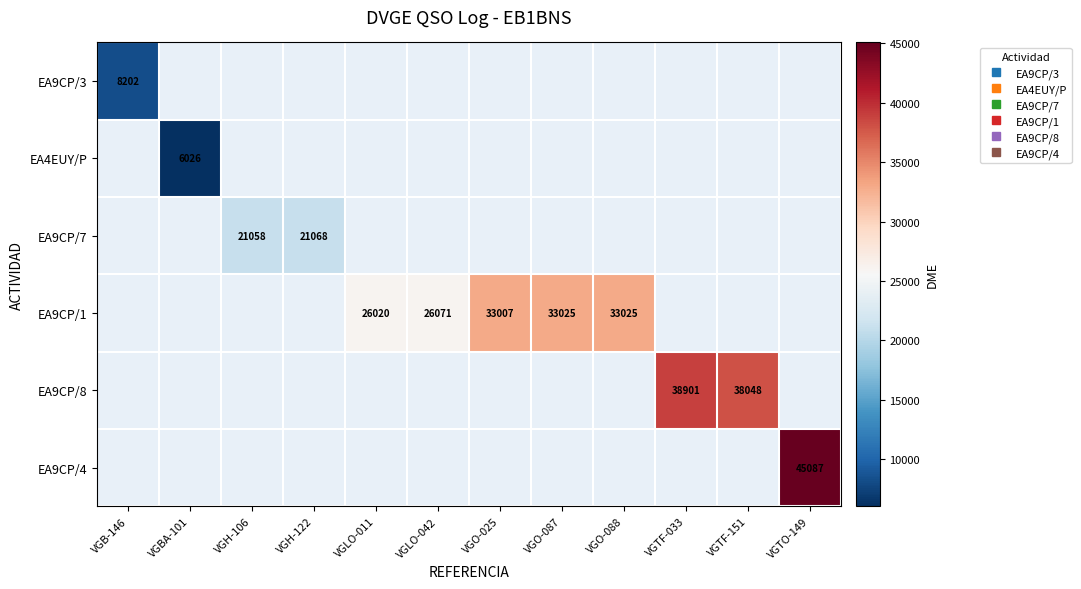

How many distinct data groups are displayed?

6